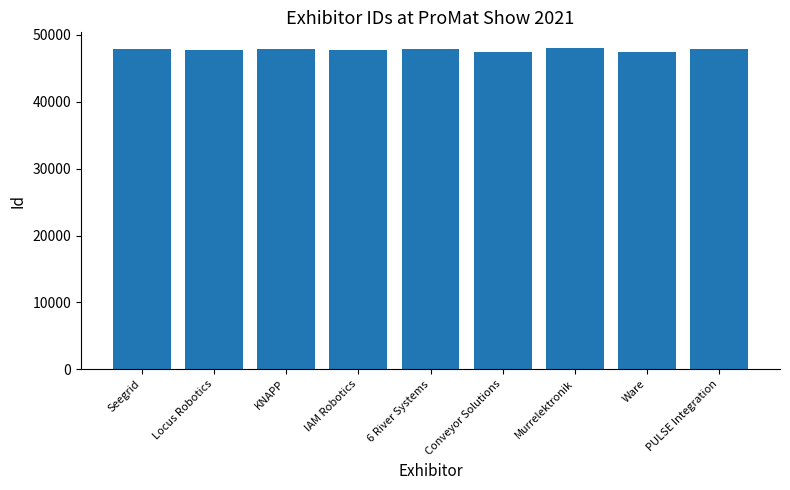

What is the label of the 5th bar from the right?

6 River Systems